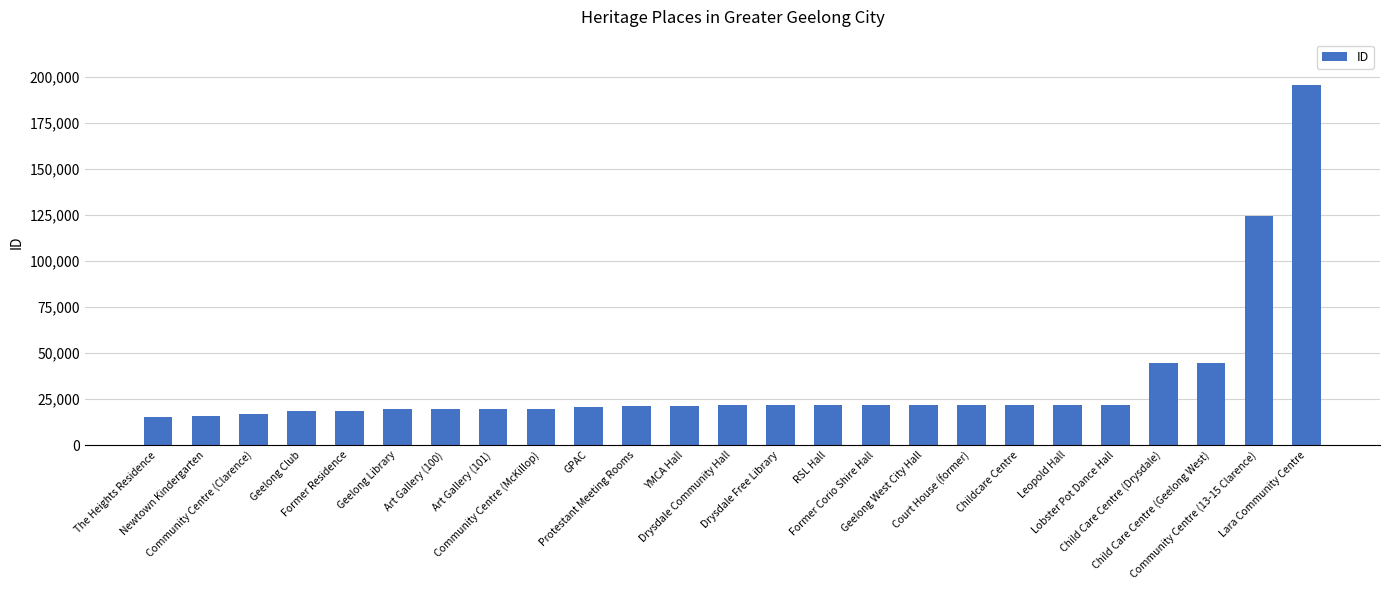

Between Protestant Meeting Rooms and Child Care Centre (Geelong West), which is larger?

Child Care Centre (Geelong West)